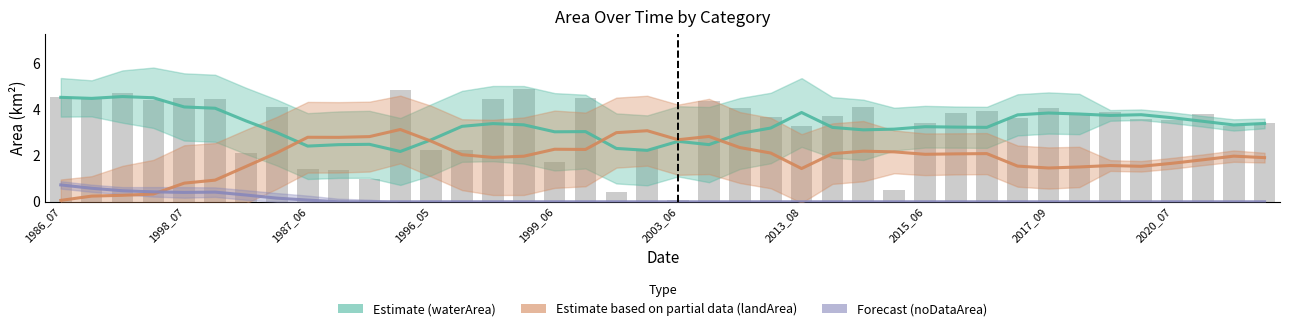

What is the difference between the highest and lowest values at 17?

3.0